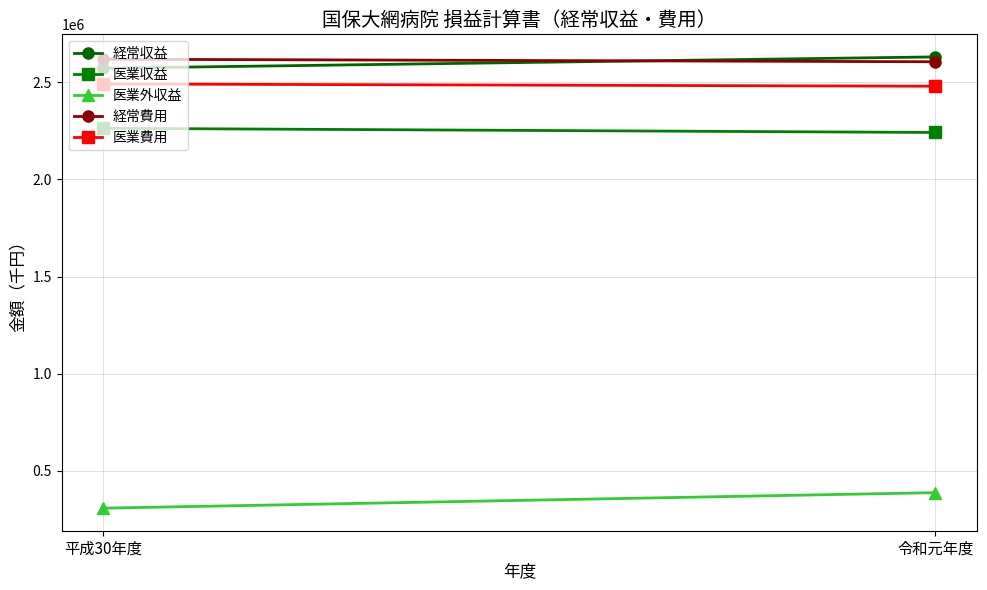

What are all the series names shown in the legend?

経常収益, 医業収益, 医業外収益, 経常費用, 医業費用